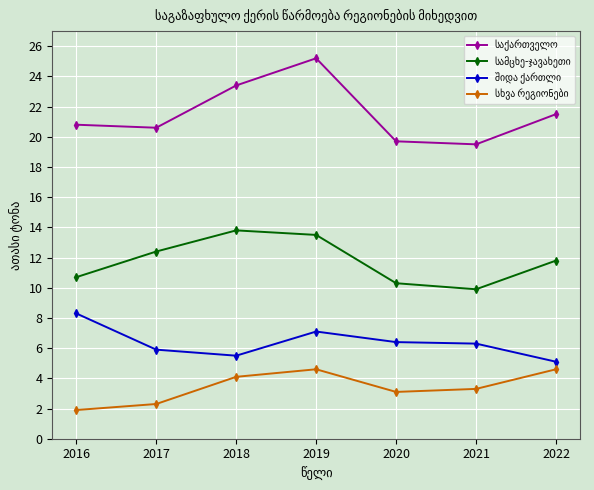

What is the total value across all series at 2018?

46.8